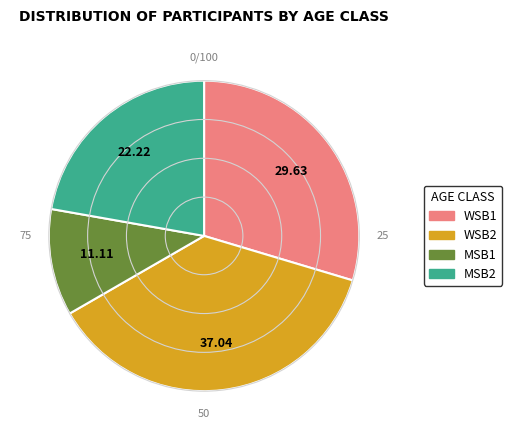

How many segments does this pie chart have?

4